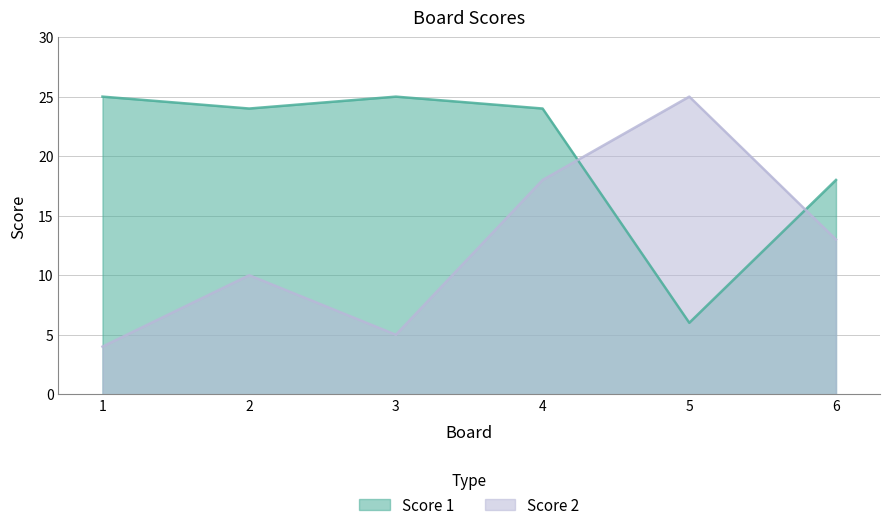

At which category does Score 1 reach its first local peak?

3